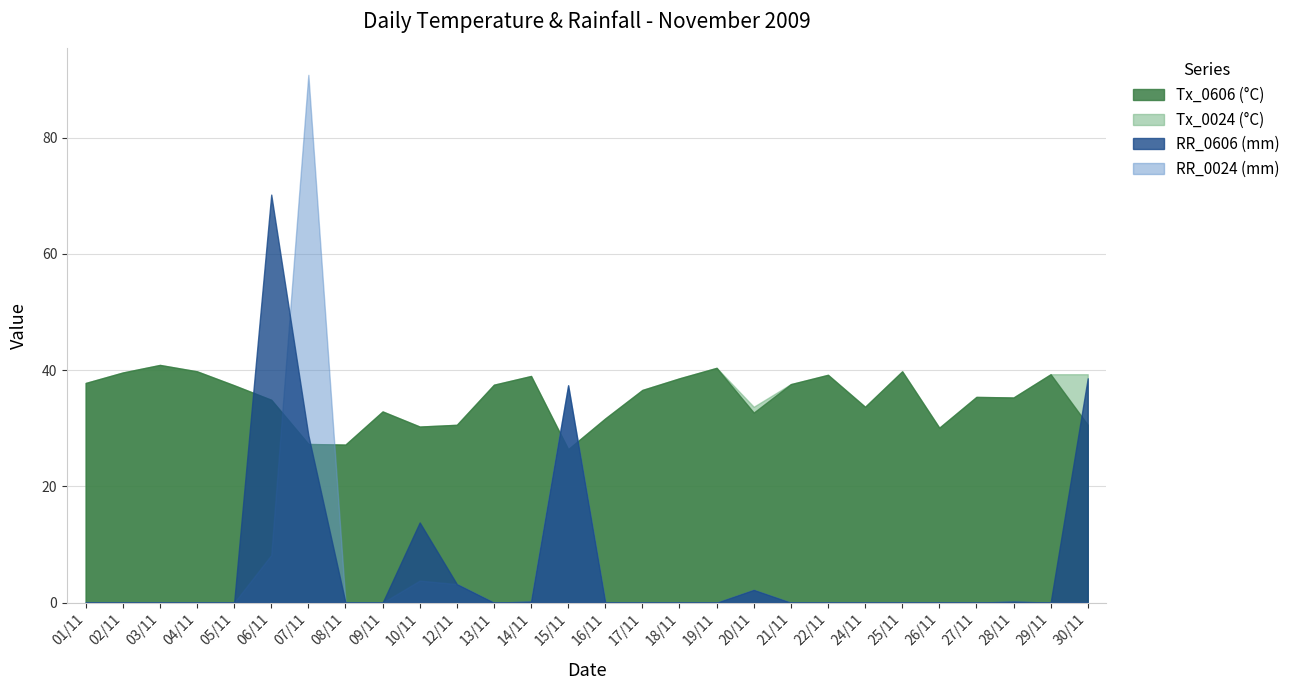

What is the difference between the highest and lowest values at 09/11?

32.9